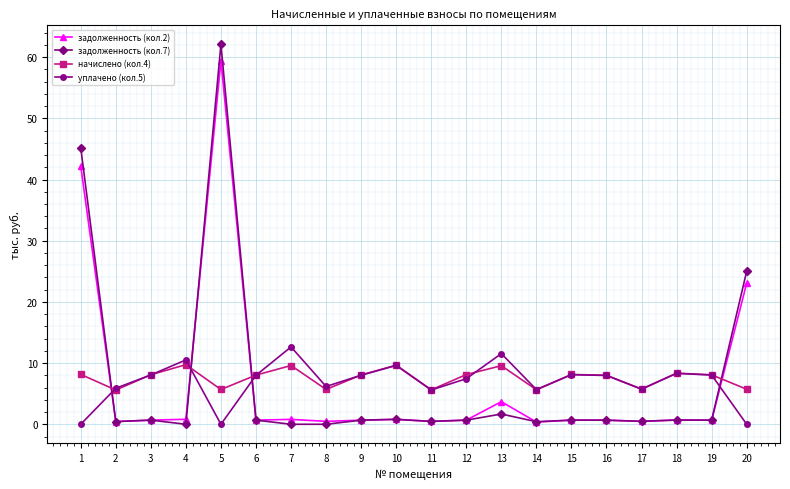

How many distinct data groups are displayed?

4